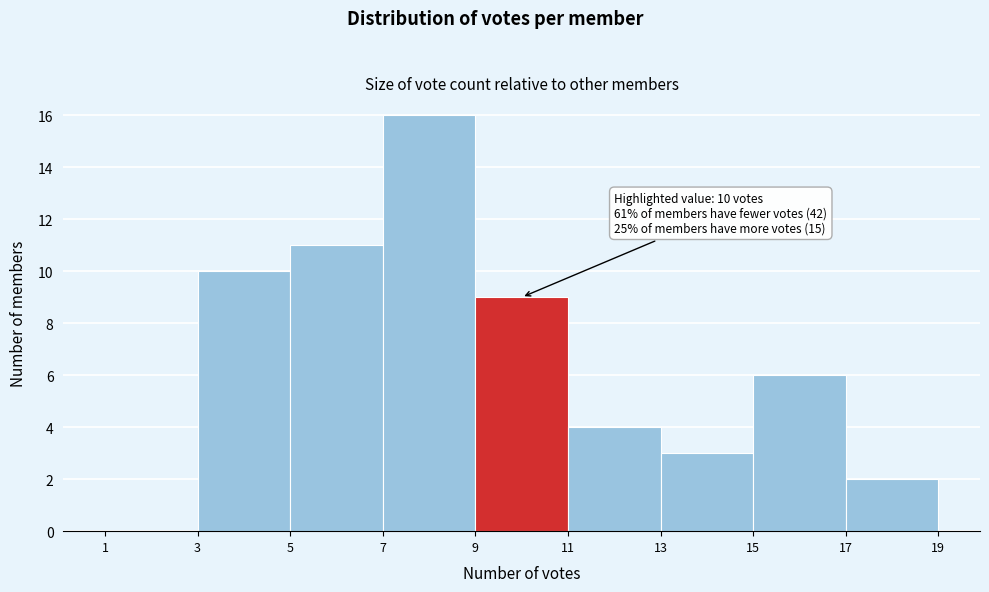

Which range on the x-axis has the tallest bar?

7 to 9